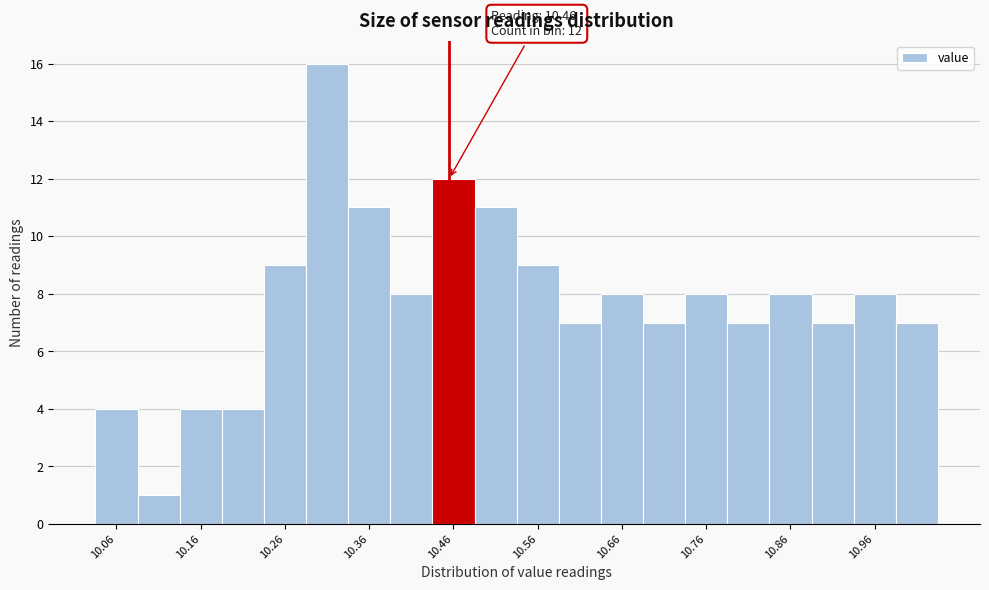

Which range on the x-axis has the tallest bar?

10.29 to 10.34